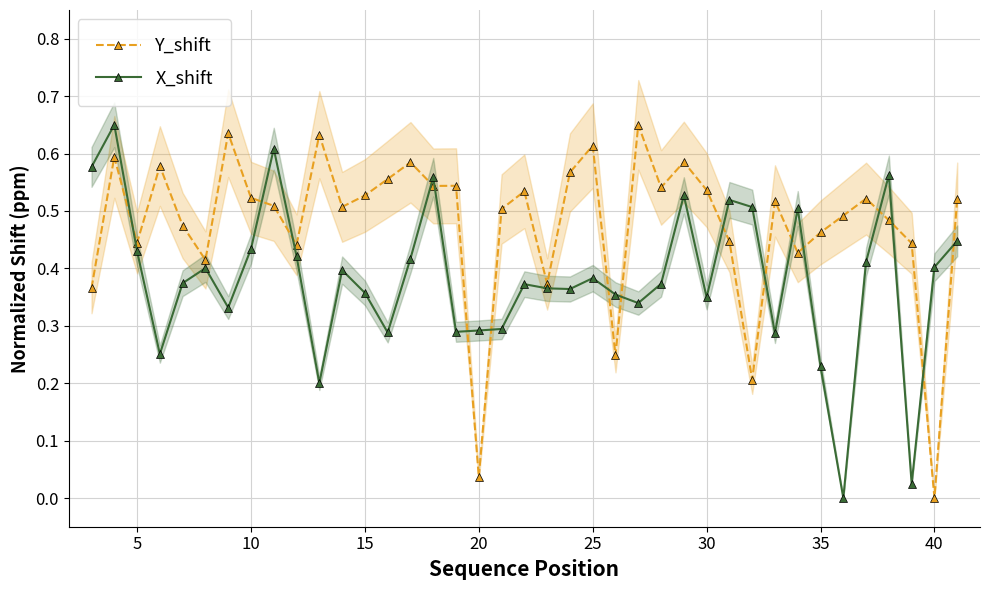

List the series in order of their overall mean, lowest first.

X_shift, Y_shift